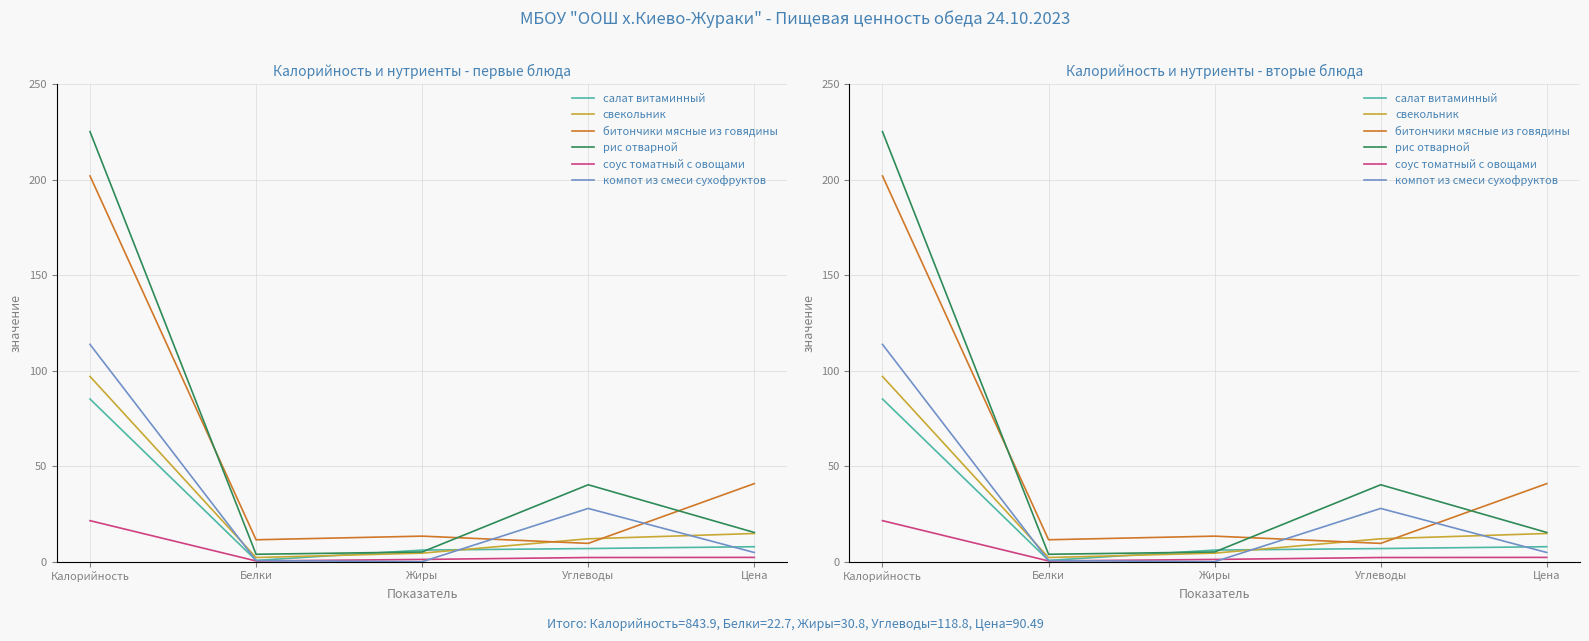

What value does the свекольник series have at Белки?

2.2